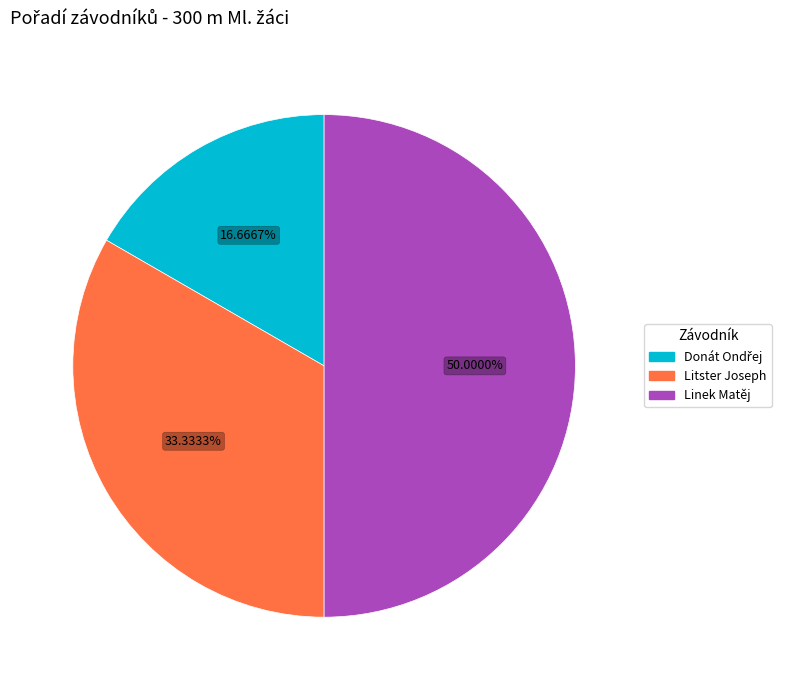

The Litster Joseph slice represents 20% of the pie. True or false?

False